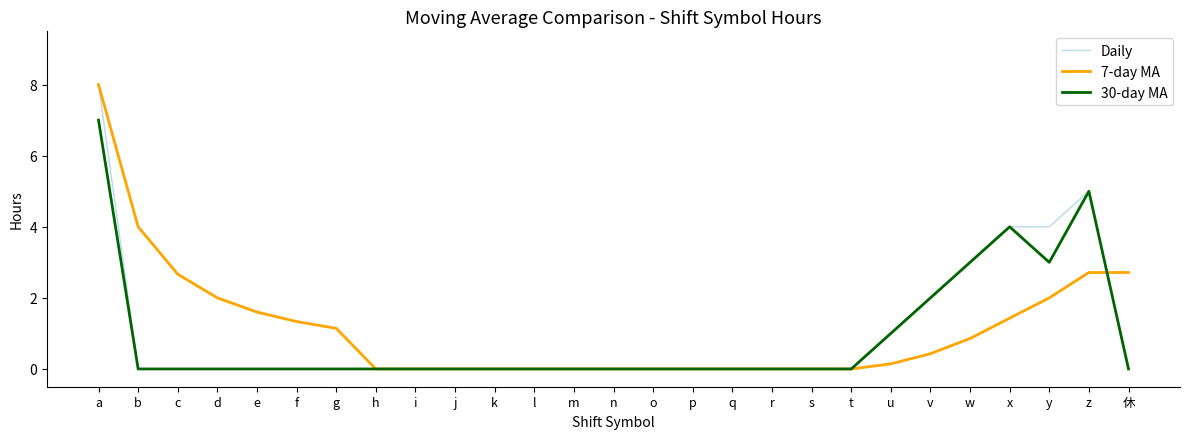

What position from the left is n?

14